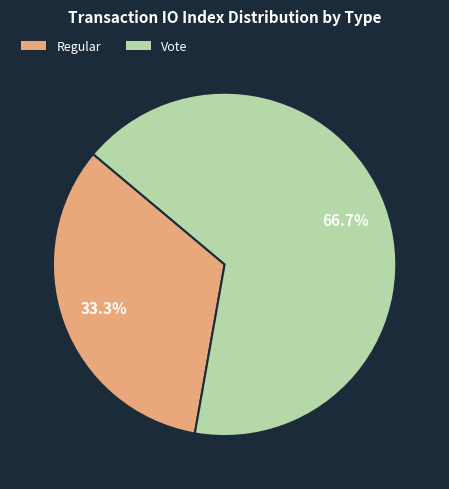

Which slice is the smallest?

Regular